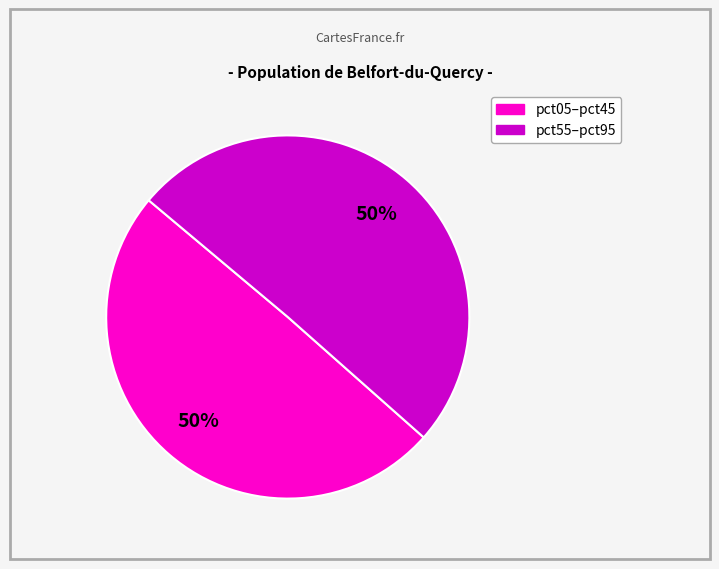

To the nearest percent, what is the average slice percentage?

50%